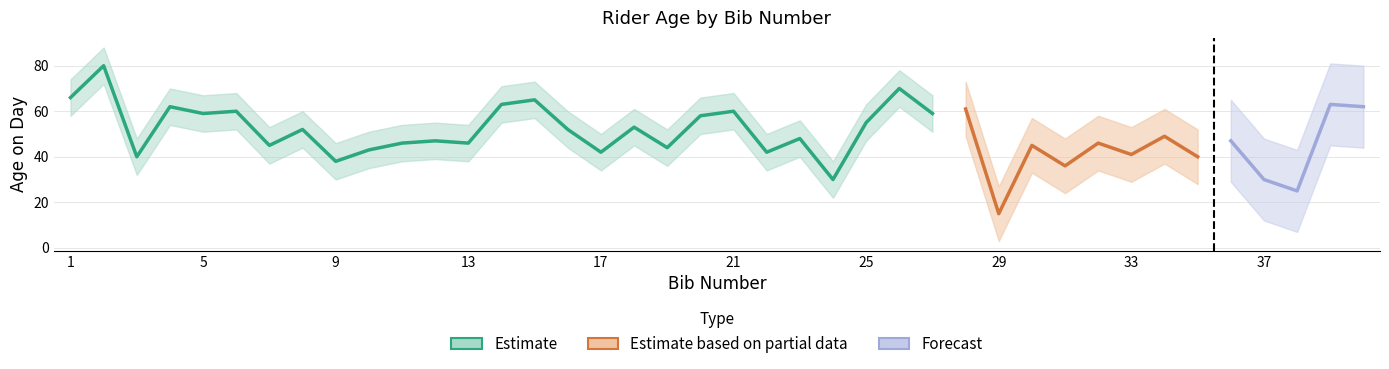

The value at 32 is 10. True or false?

False